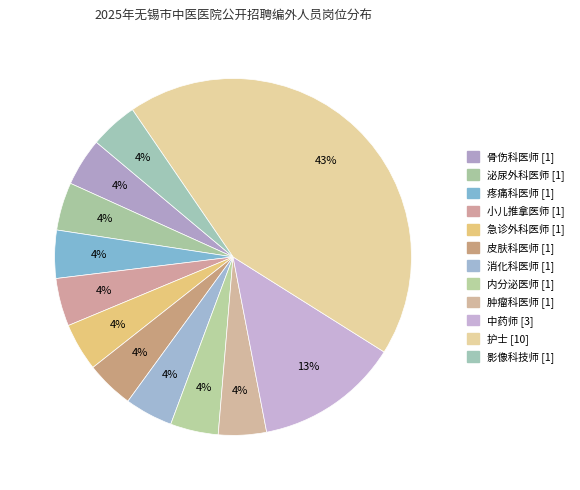

Is 中药师 [3] the majority of the pie?

No